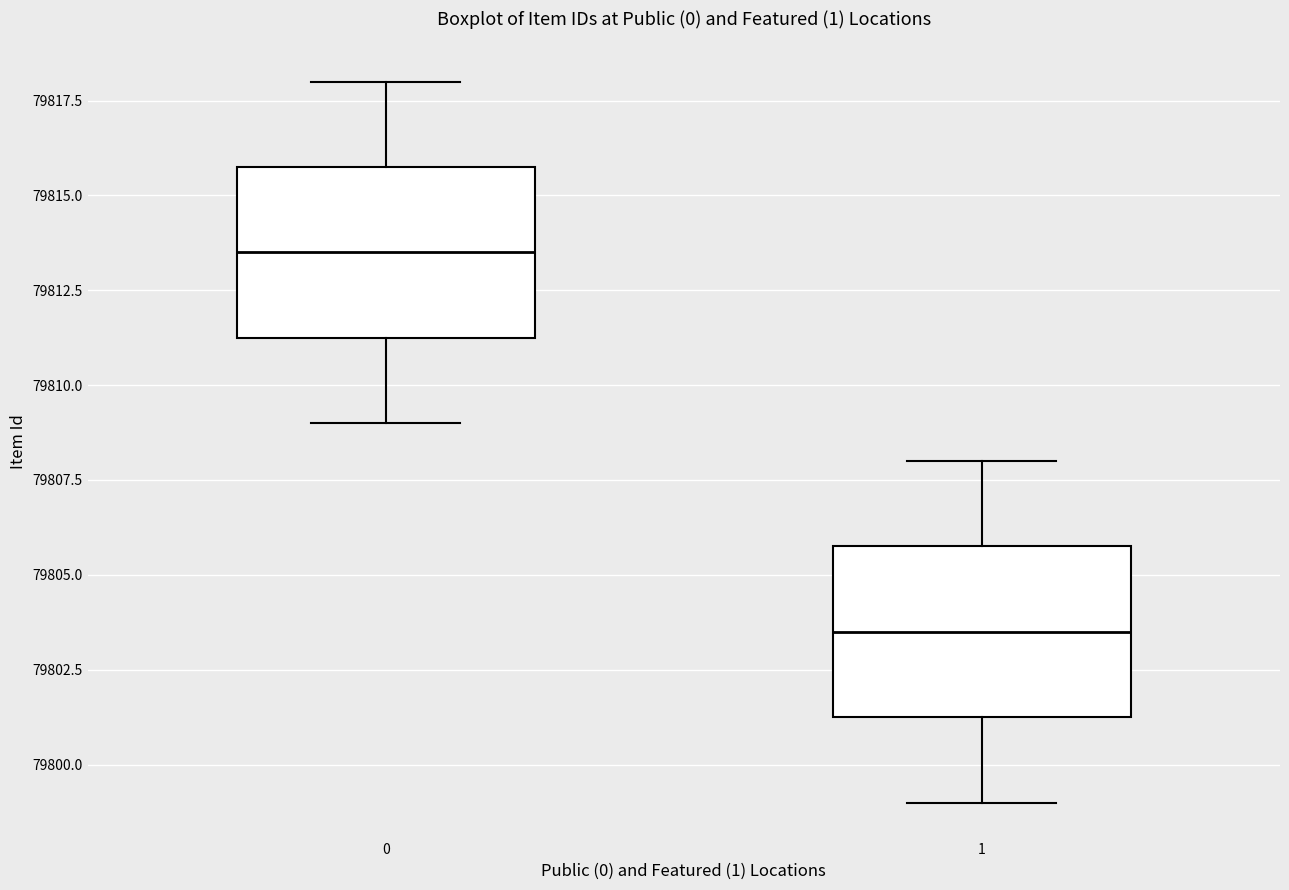

Reading left to right, read every box against the y-axis: the position of its median line, the range the box covers, and the ends of its whiskers. The values are not printed on the chart, so give them approximately, as read against the axis.

0: median 79813.5, box 79811.5 to 79816.0, whiskers 79809.0 to 79818.0
1: median 79803.5, box 79801.5 to 79806.0, whiskers 79799.0 to 79808.0